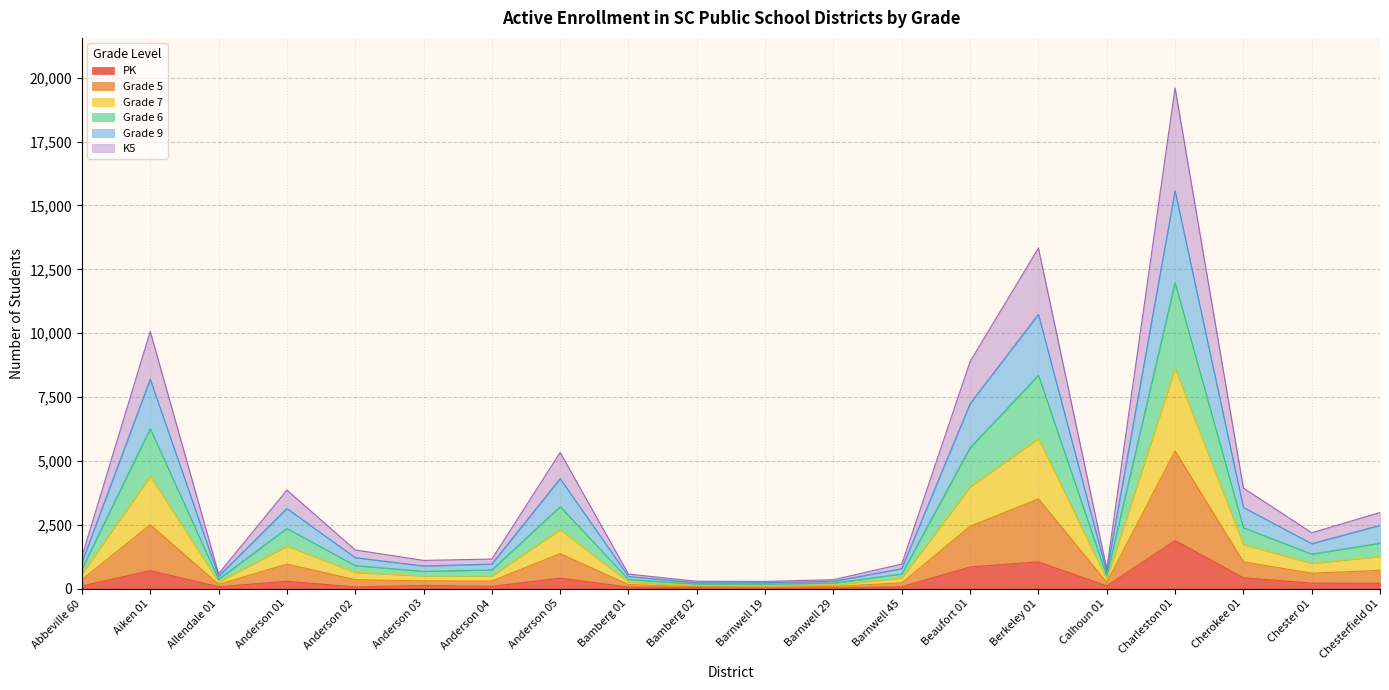

Which label corresponds to the smallest value in the chart?

Barnwell 19